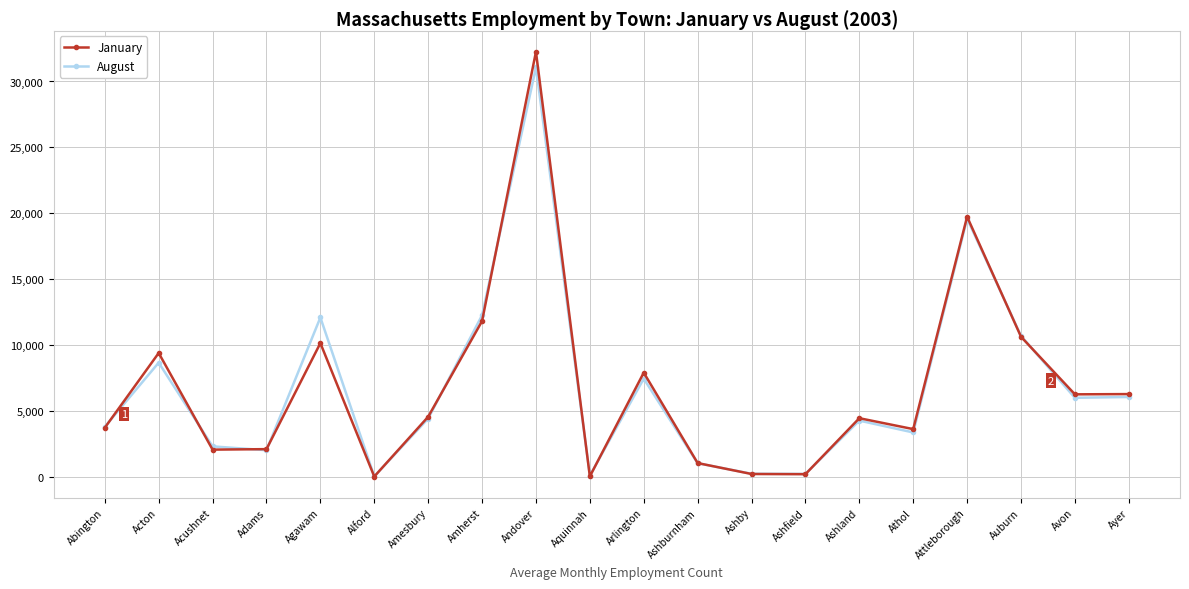

Where is the first local maximum for August?

Acton